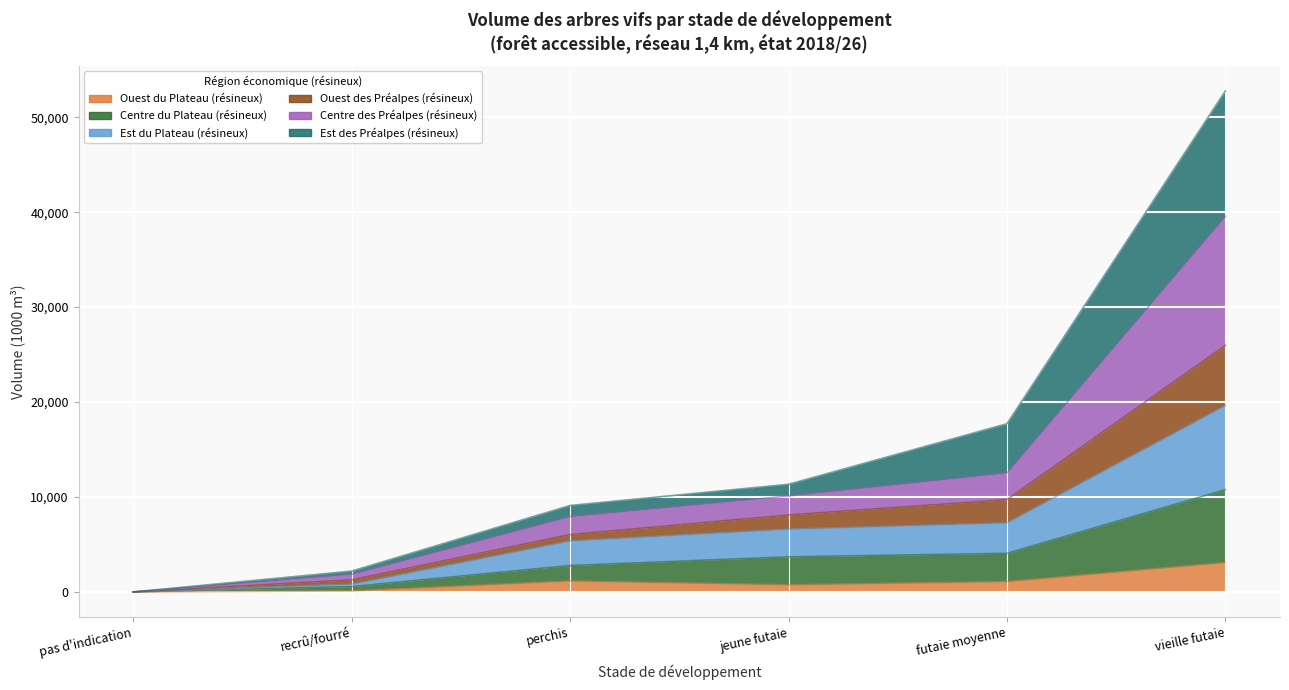

What is the maximum value shown in the chart?

52775